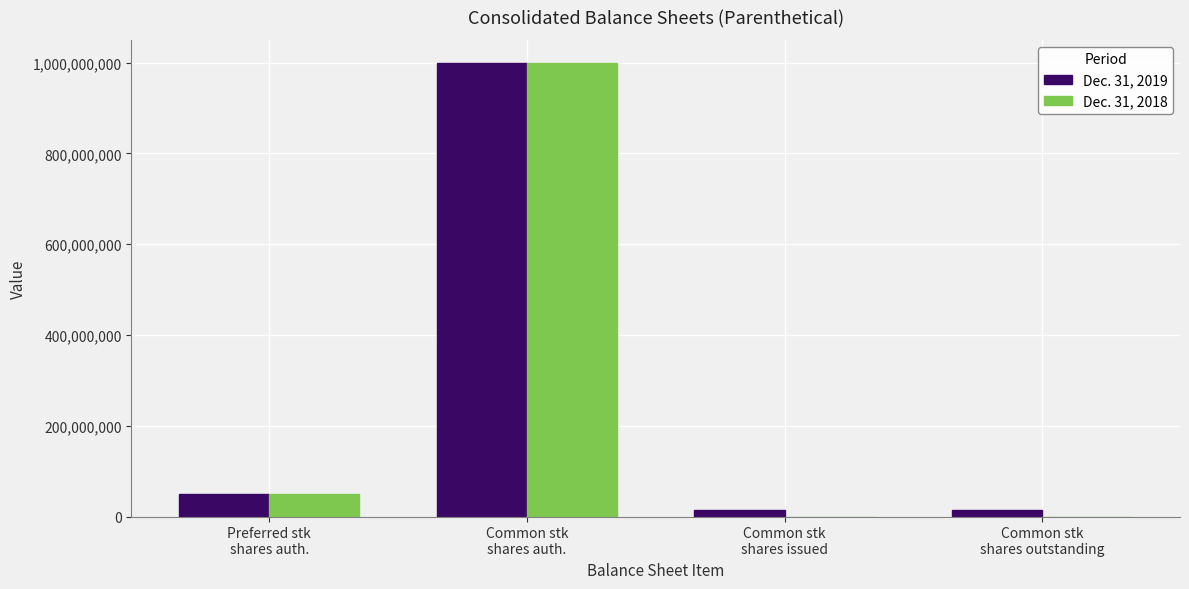

What is the maximum value shown in the chart?

1000000000